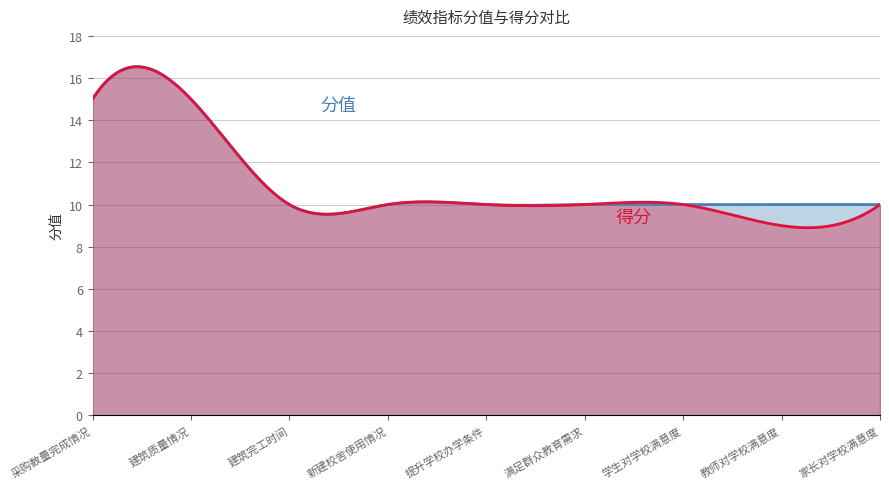

What is the value of the 得分 point at the 8th from the left?

9